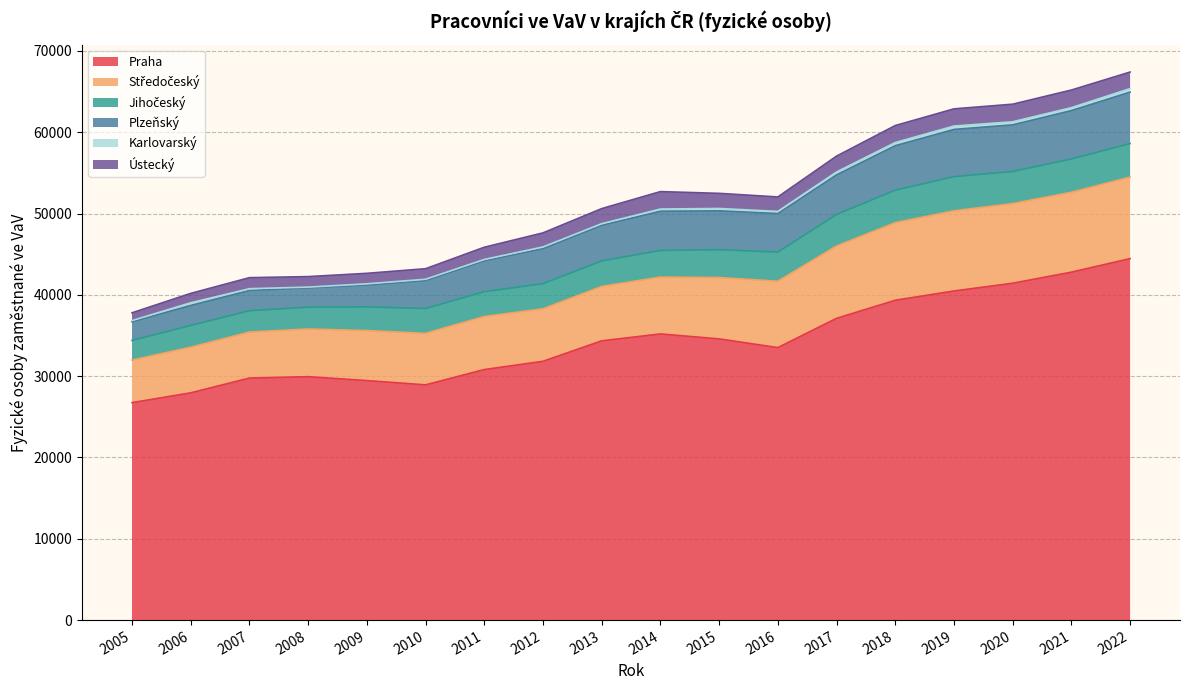

Reading left to right, what are all the values shown in this chart?

Praha: 26749.4	27953.6	29772.9	29940.9	29461.1	28936.1	30817.2	31833.1	34350.3	35199.3	34588.9	33519.2	37118.1	39343.2	40482.4	41436.1	42796.0	44465.0
Středočeský: 5233.3	5613.3	5657.6	5864.9	6148.7	6333.9	6524.2	6459.3	6692.2	6992.4	7548.6	8161.7	8896.0	9540.8	9858.0	9795.7	9828.0	10025.0
Jihočeský: 2422.5	2670.5	2625.5	2687.4	2917.0	3057.7	3052.9	3092.2	3133.5	3277.4	3420.2	3591.5	3879.3	3996.2	4207.9	3949.6	4100.0	4127.0
Plzeňský: 2285.8	2465.3	2490.5	2376.3	2690.4	3442.8	3804.3	4313.6	4389.2	4823.7	4782.0	4734.4	4869.3	5471.8	5806.6	5734.0	5947.0	6326.0
Karlovarský: 149.5	329.0	214.6	89.0	145.0	154.3	159.0	200.1	194.4	267.0	290.9	264.0	353.9	387.0	414.7	379.0	358.0	433.0
Ústecký: 954.1	1153.6	1358.6	1292.0	1290.4	1296.2	1503.6	1730.2	1853.8	2145.5	1859.5	1778.7	1953.4	2091.4	2113.0	2163.2	2169.0	2035.0